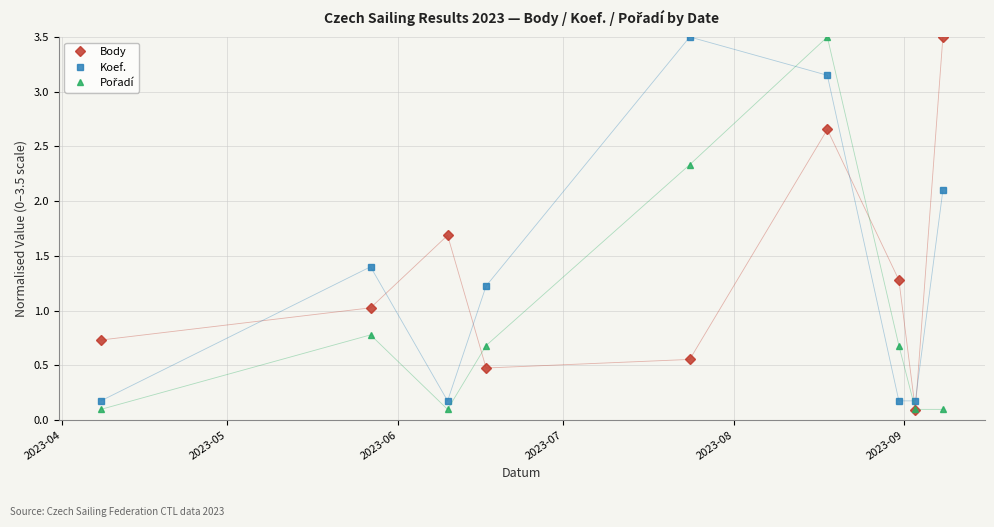

What is the maximum value shown in the chart?

3.5